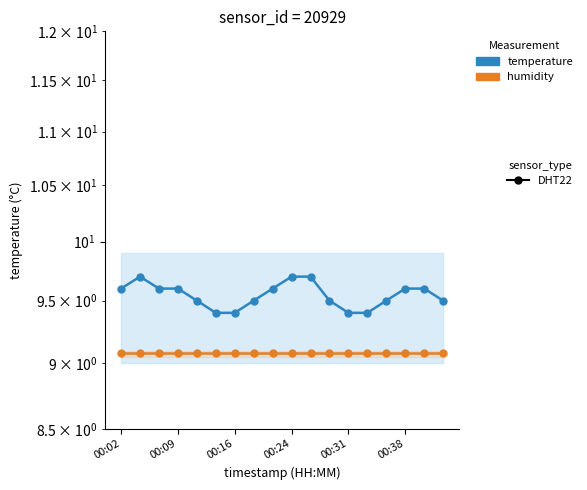

Which has a higher value, 00:38 or 15?

15